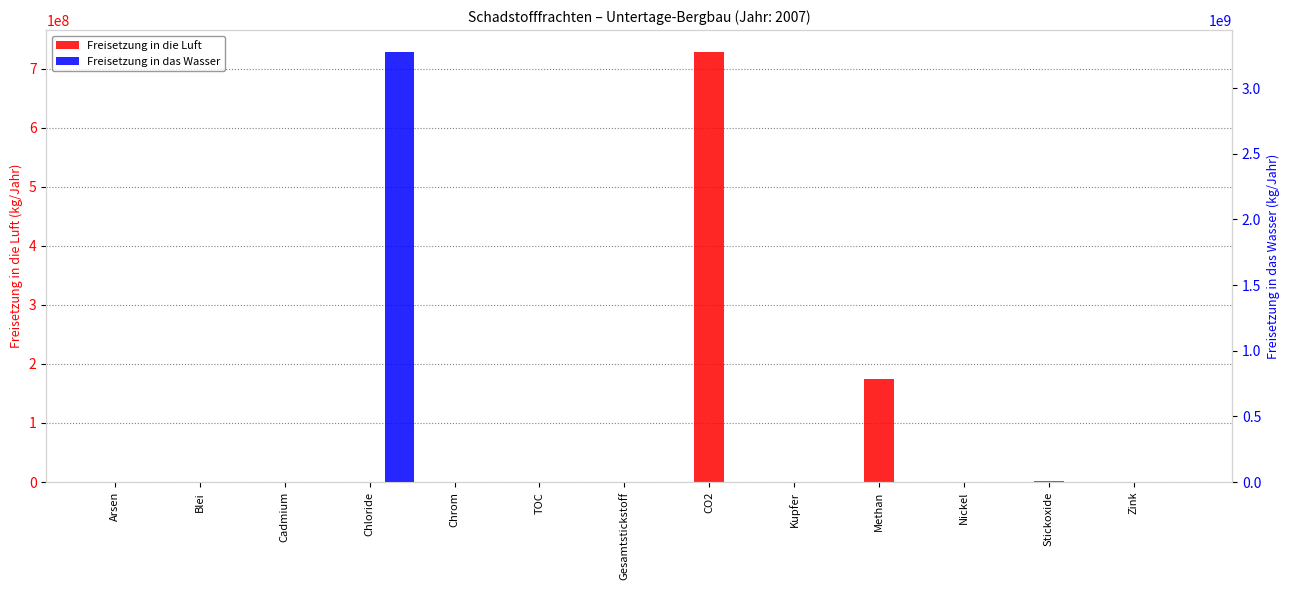

The Freisetzung in die Luft series shows 729000000 at CO2. True or false?

True